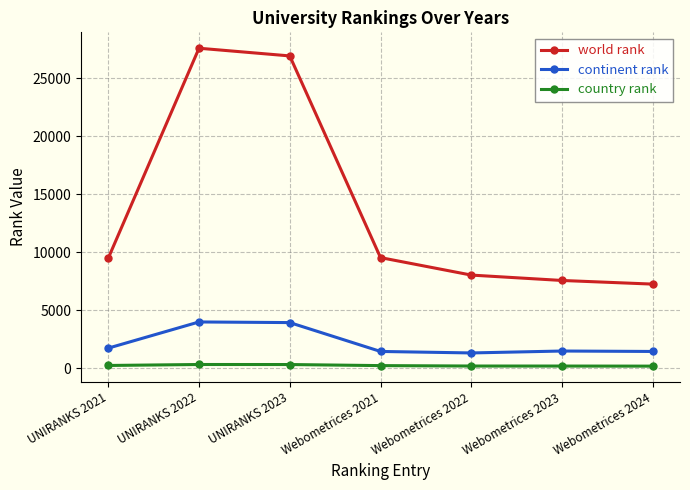

In continent rank, how many points are lower than both neighbors (excluding endpoints)?

1